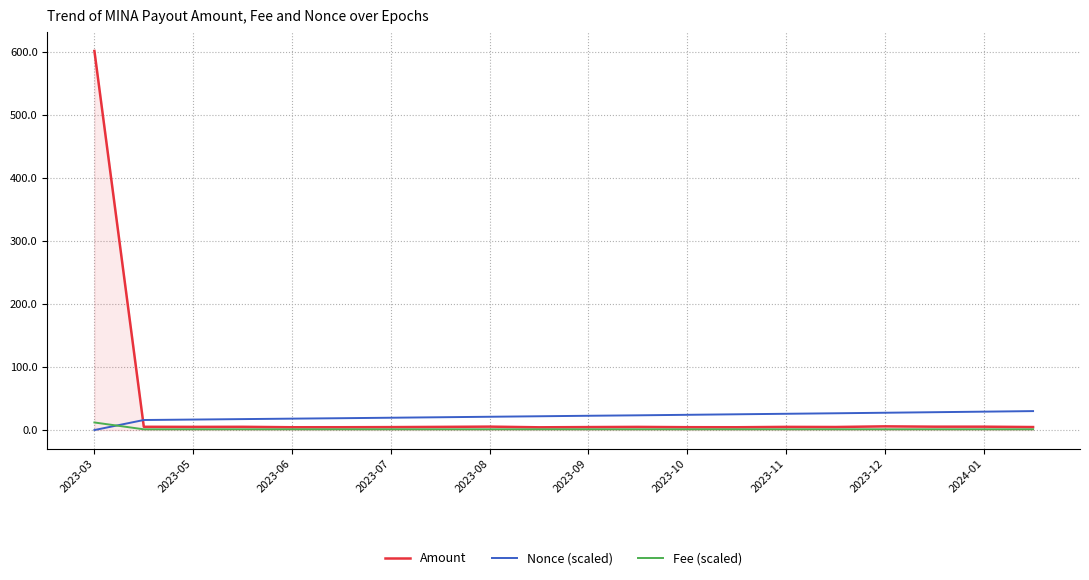

What is the average value of the Nonce (scaled) series?

21.6